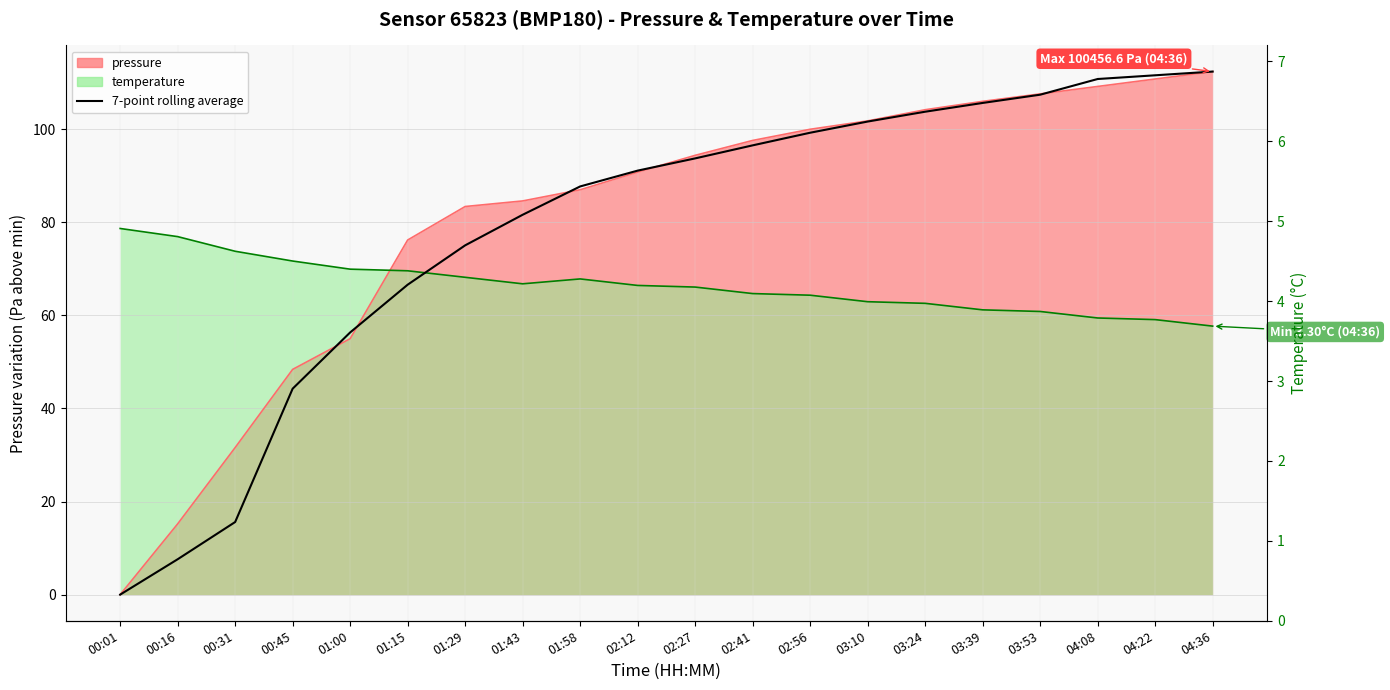

How many data points are above 93?

10